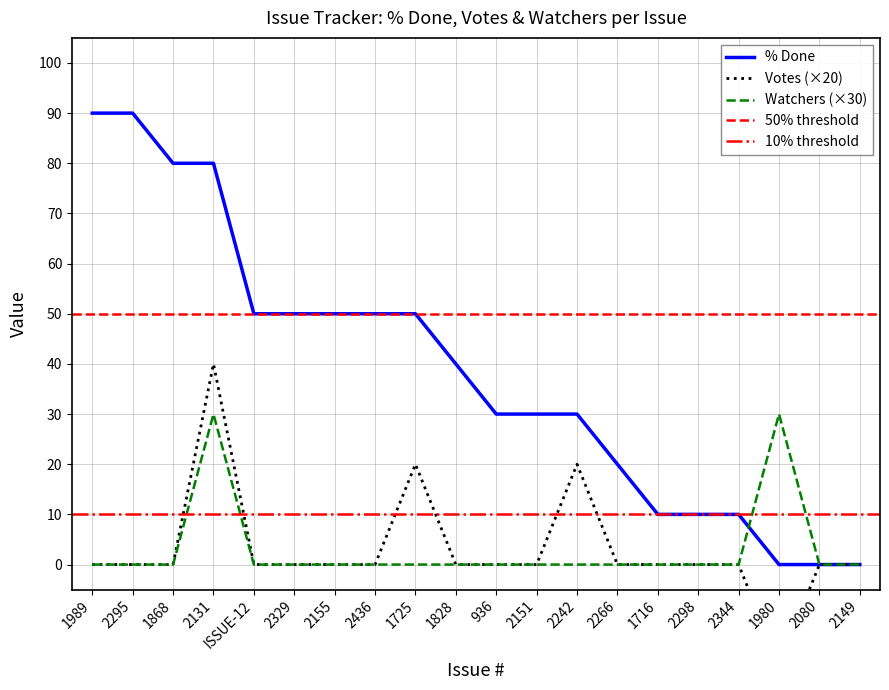

Is the value of Watchers at 2149 greater than the value of Votes at 1868?

No